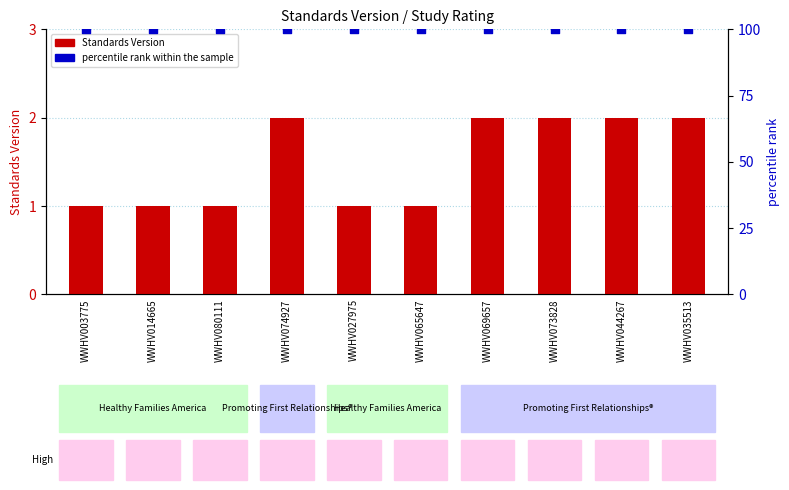

At how many categories does at least one series exceed 78?

10